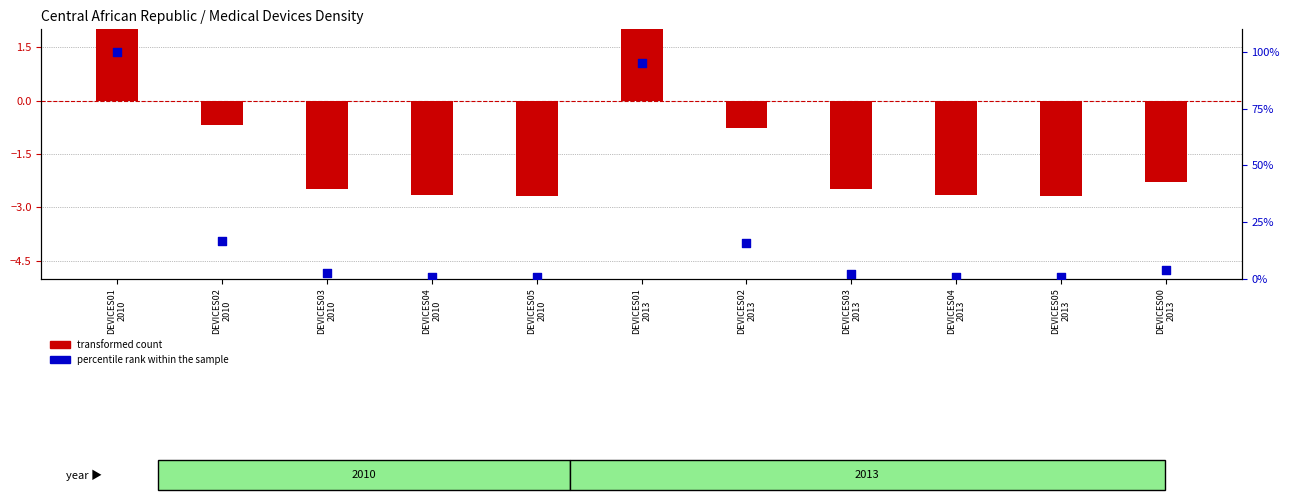

Is the value of percentile rank within the sample at DEVICES01
2013 greater than the value of transformed count at DEVICES05
2010?

Yes